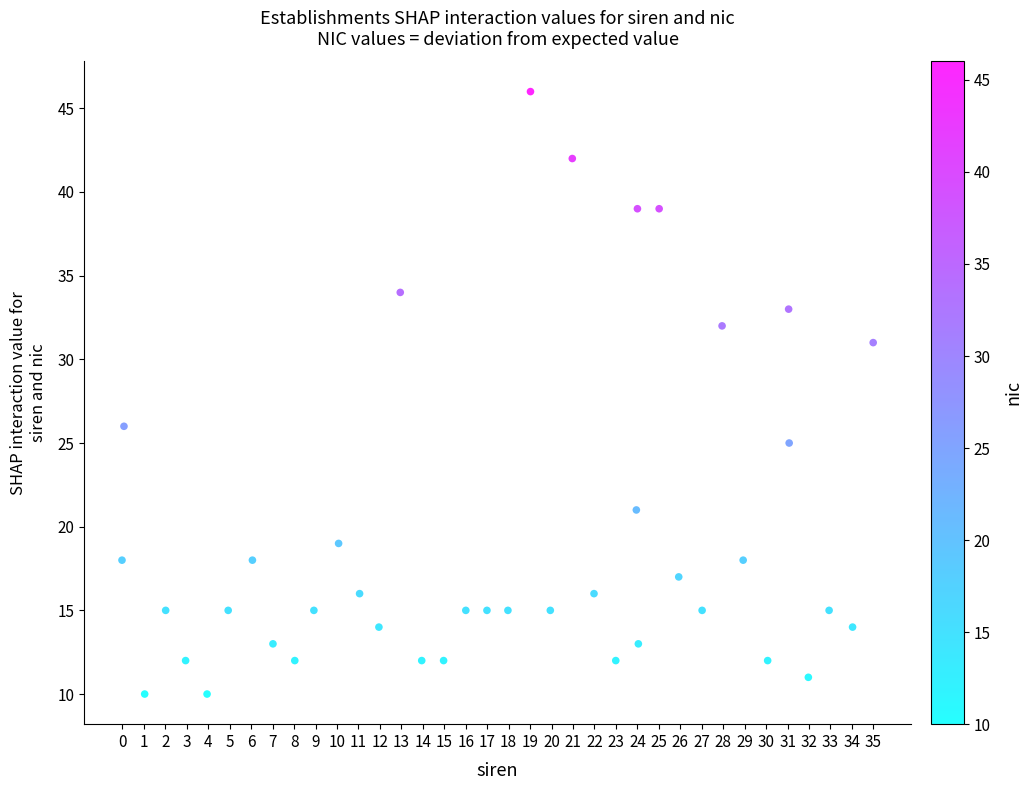

What Y value in the scatter plot is closest to 28?

26